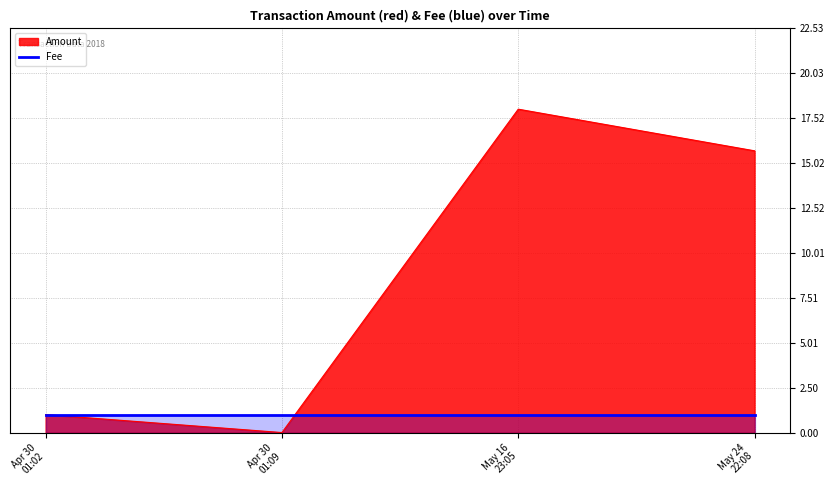

True or false: Amount has more than 2 interior local peaks.

False